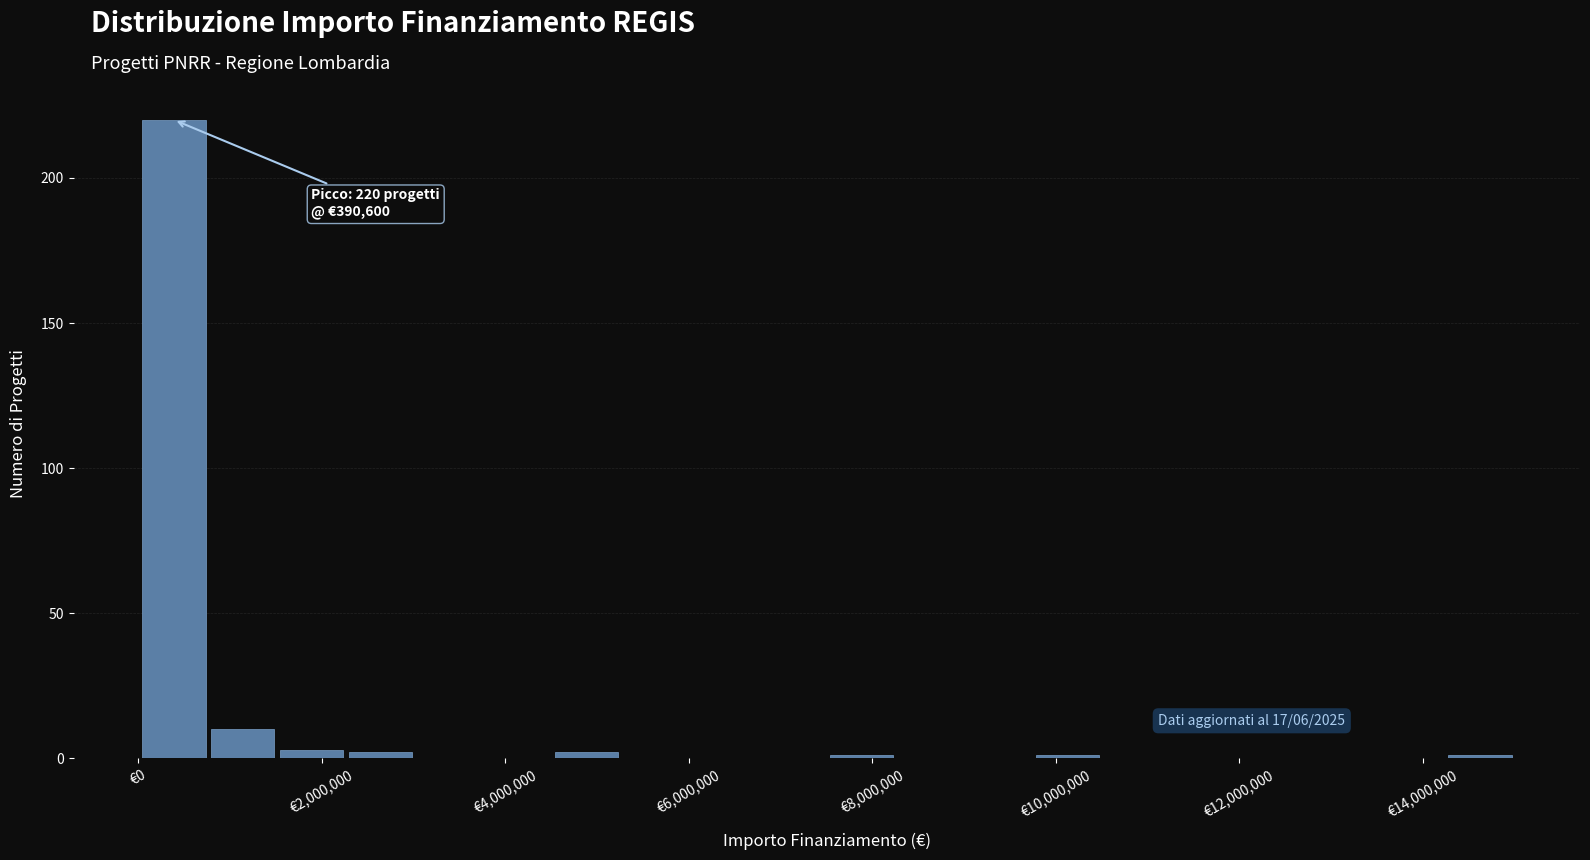

Read against the x-axis, roughly where is the centre of the tallest bar?

400000